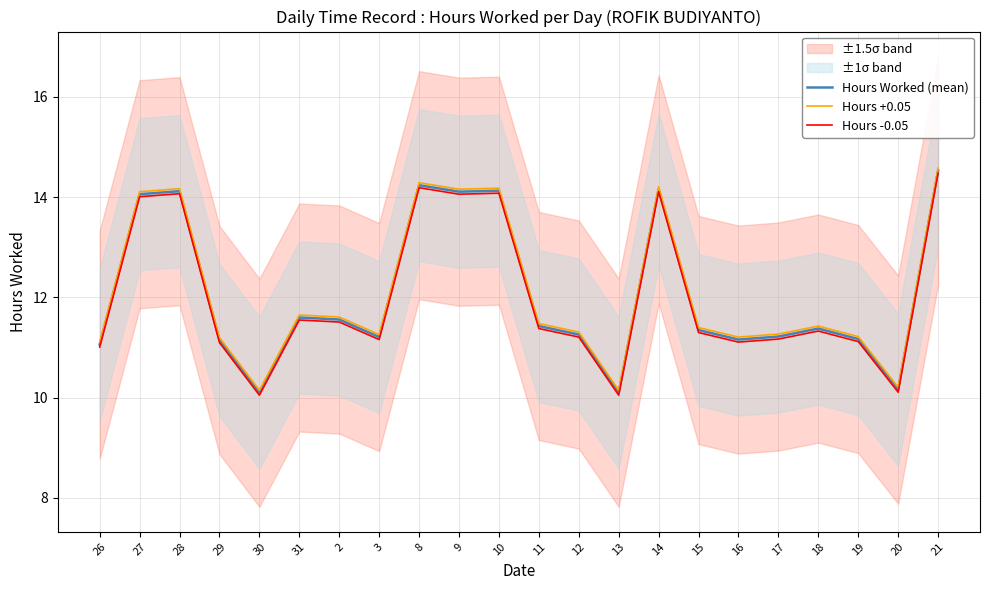

Rank the categories by Hours +0.05 value from highest to lowest.

21, 8, 14, 10, 28, 9, 27, 31, 2, 11, 18, 15, 12, 17, 3, 19, 16, 29, 26, 20, 30, 13